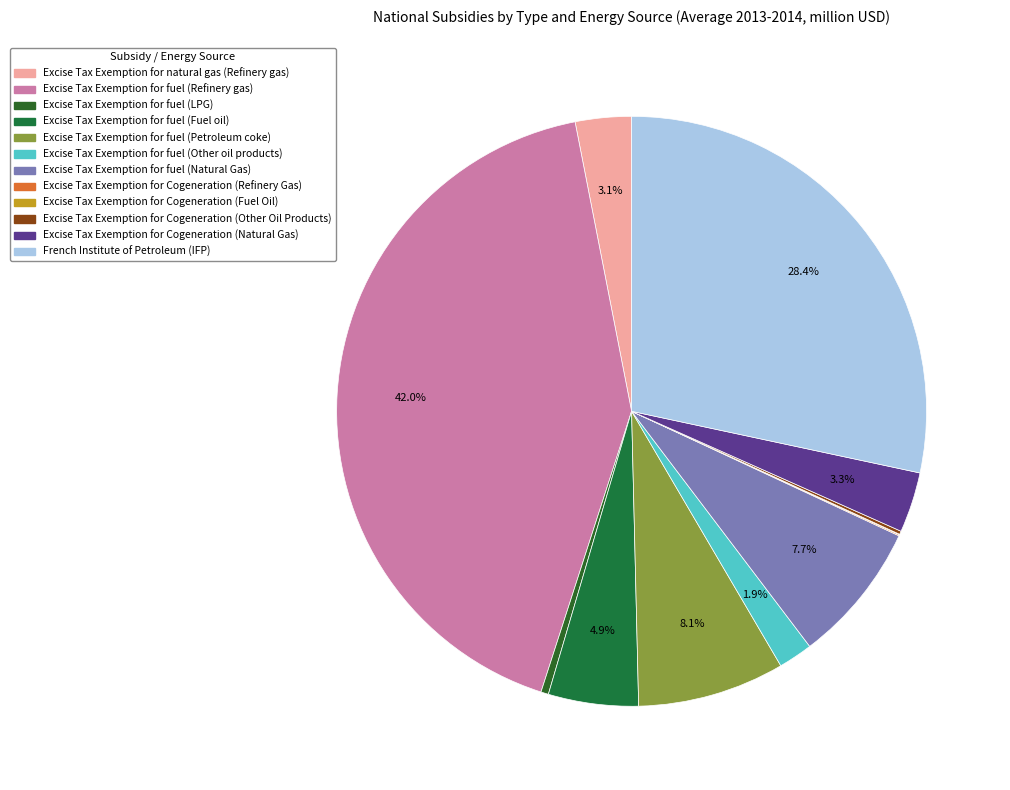

Is the sum of Excise Tax Exemption for natural gas (Refinery gas) and Excise Tax Exemption for fuel (Fuel oil) greater than half?

No